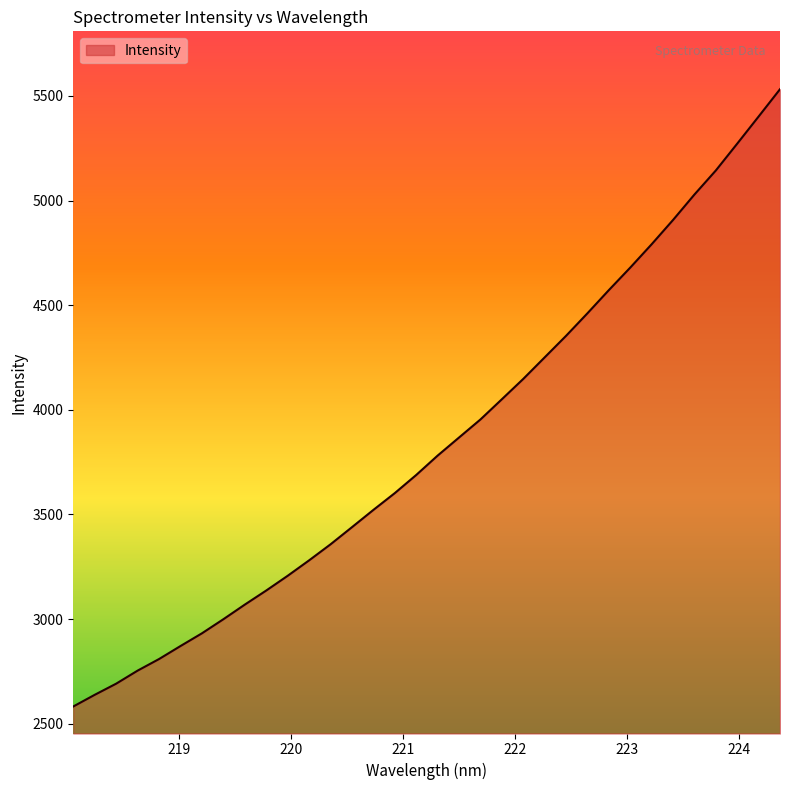

What is the difference between the maximum and minimum values?

2949.6